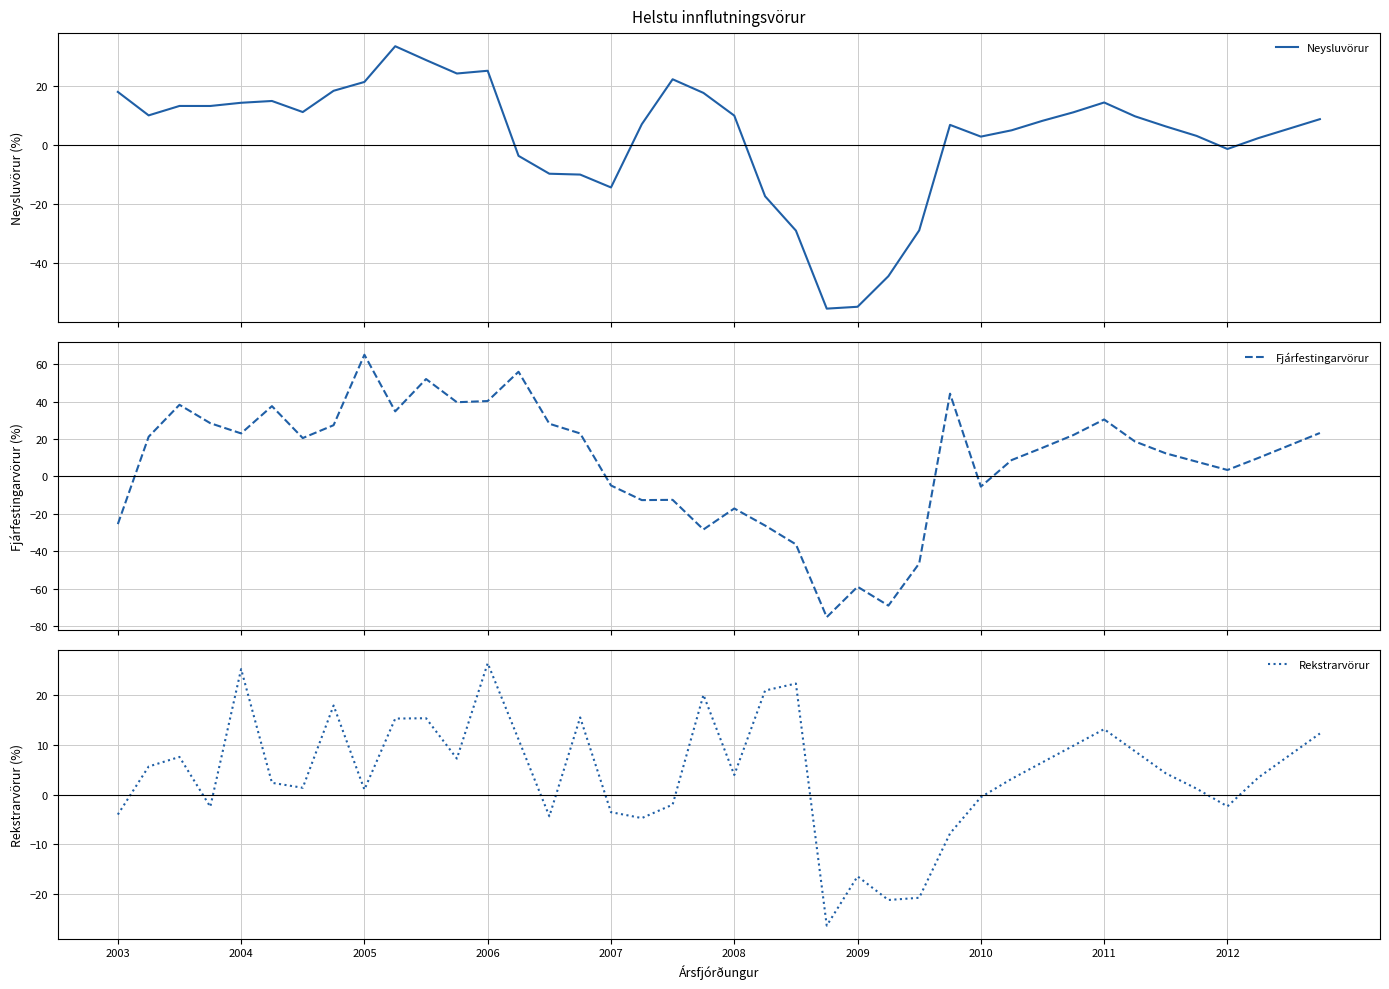

What is the difference between the maximum and minimum values in the Fjárfestingarvörur series?

140.2